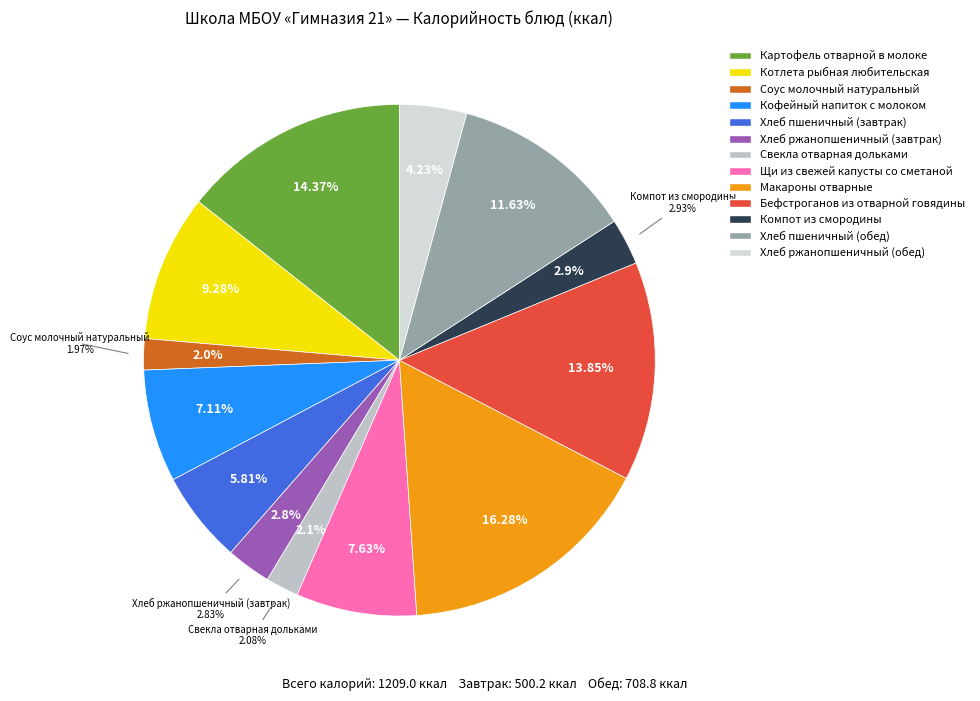

How many slices are in this pie chart?

13